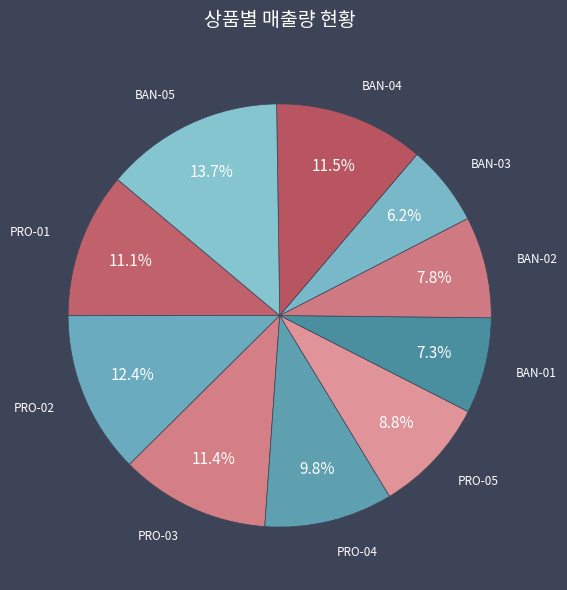

Count the number of slices in the pie.

10